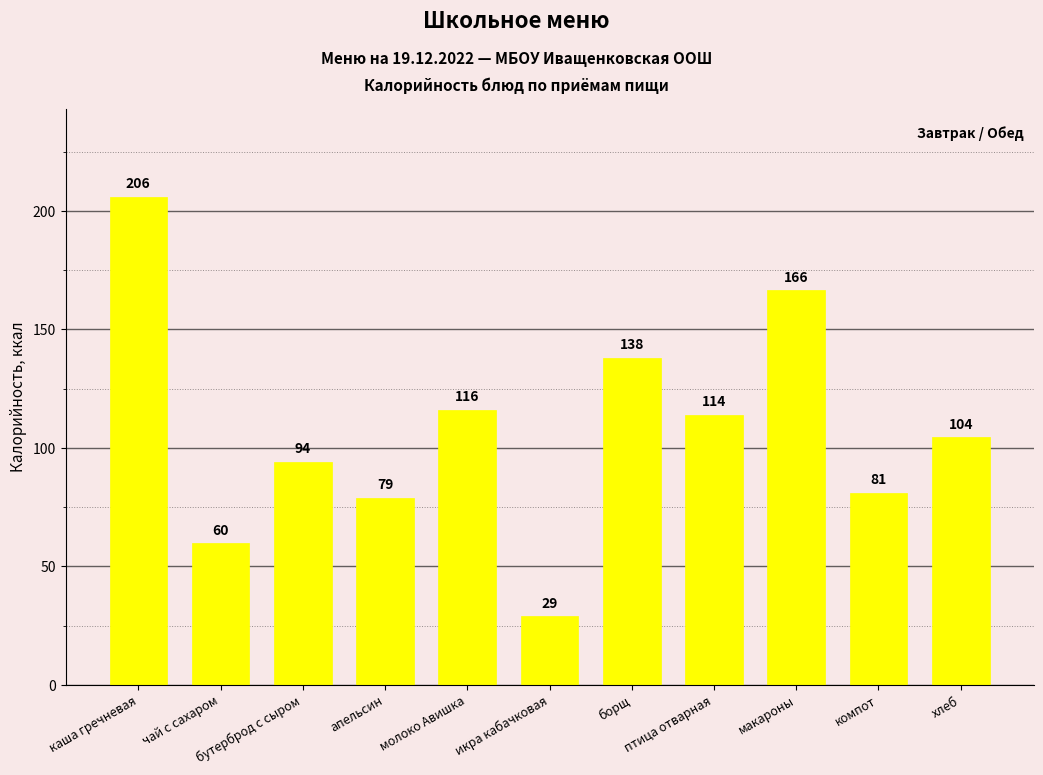

The value at борщ is 138.0. True or false?

True